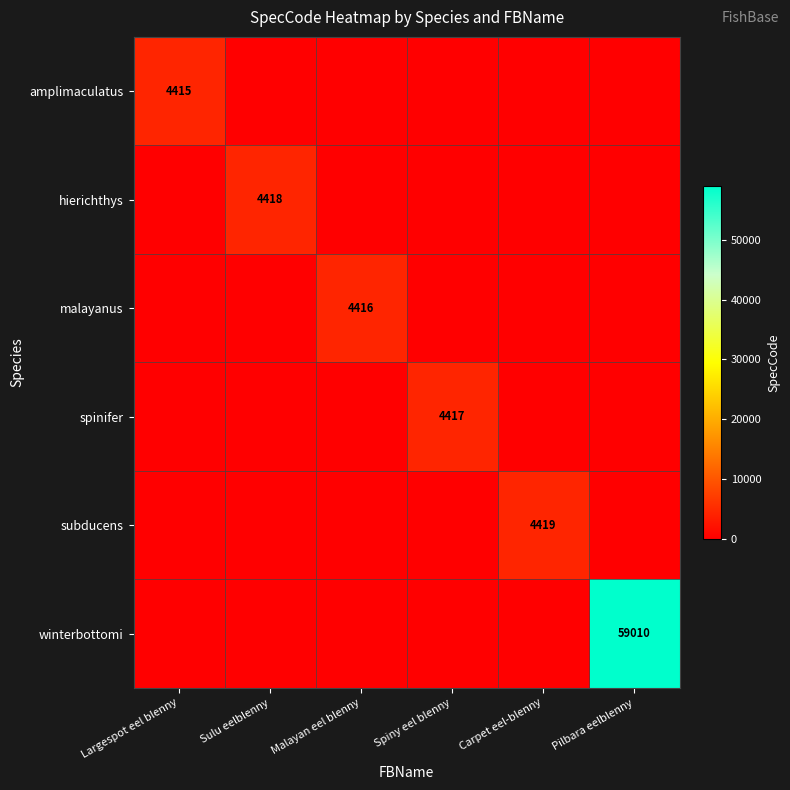

The winterbottomi series shows 101603 at Pilbara eelblenny. True or false?

False